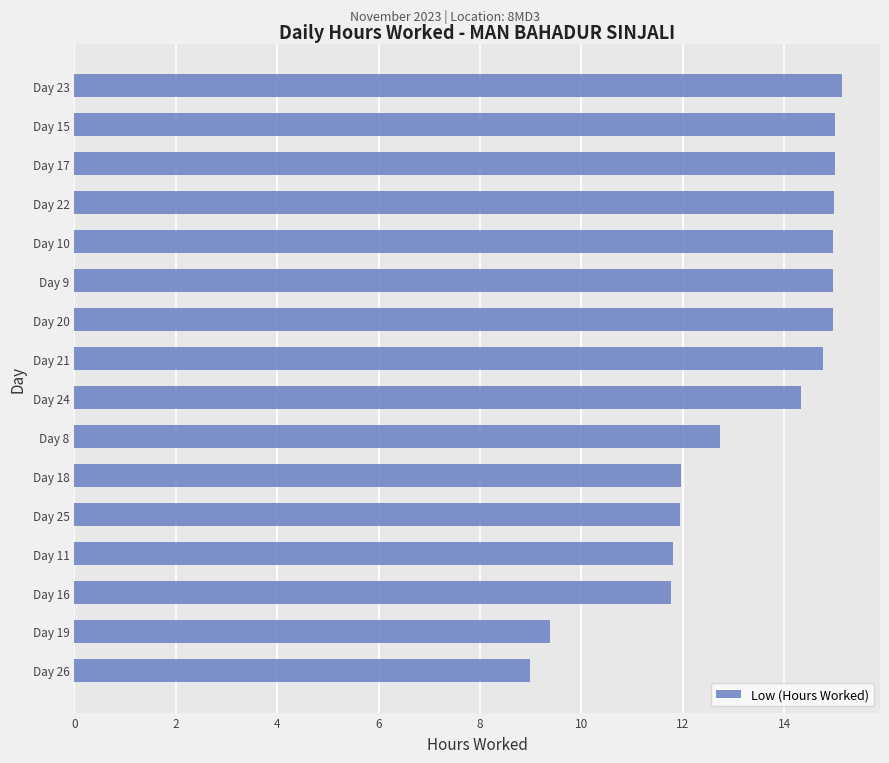

The chart shows a value of 11.8 at Day 16. True or false?

True